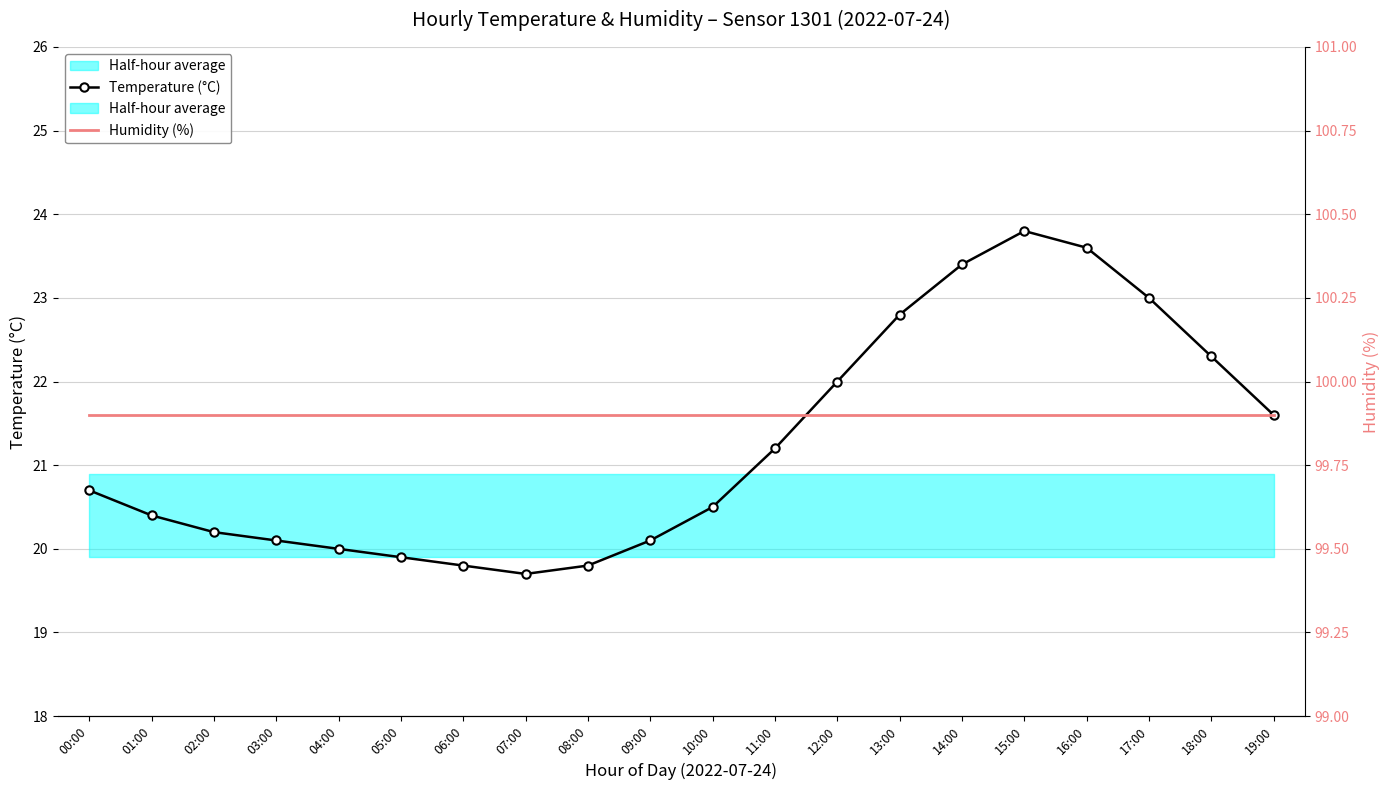

True or false: Temperature (°C) and Humidity (%) intersect in this chart.

False